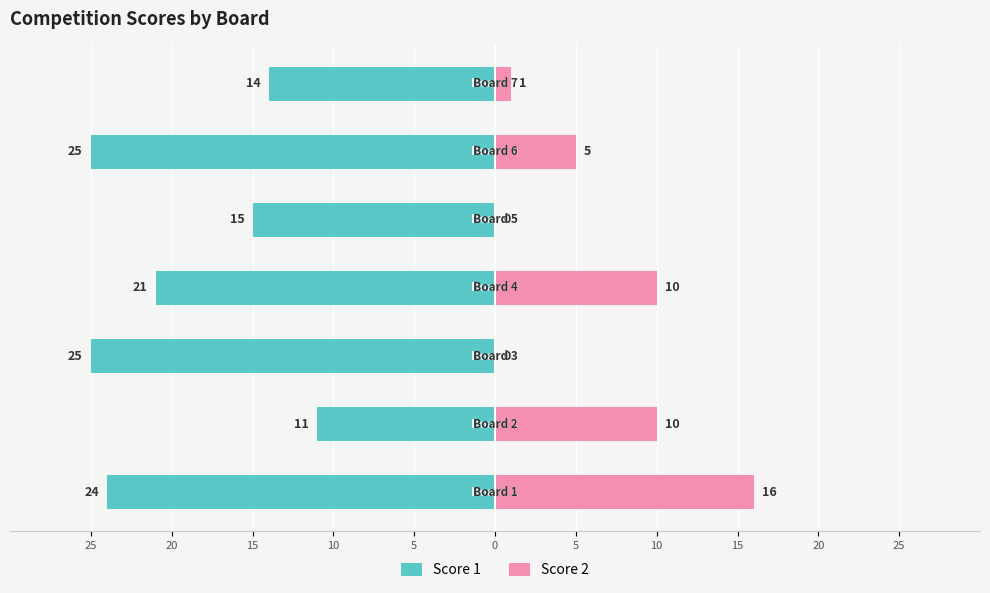

Are the bars grouped side by side (vs. stacked)?

Yes